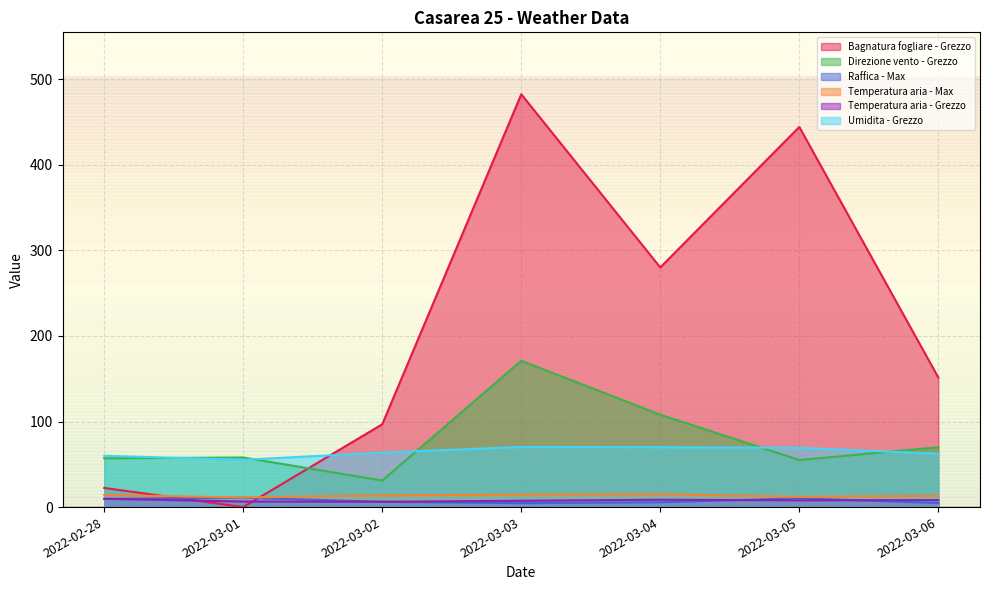

Which series has the largest total across all categories?

Bagnatura fogliare - Grezzo